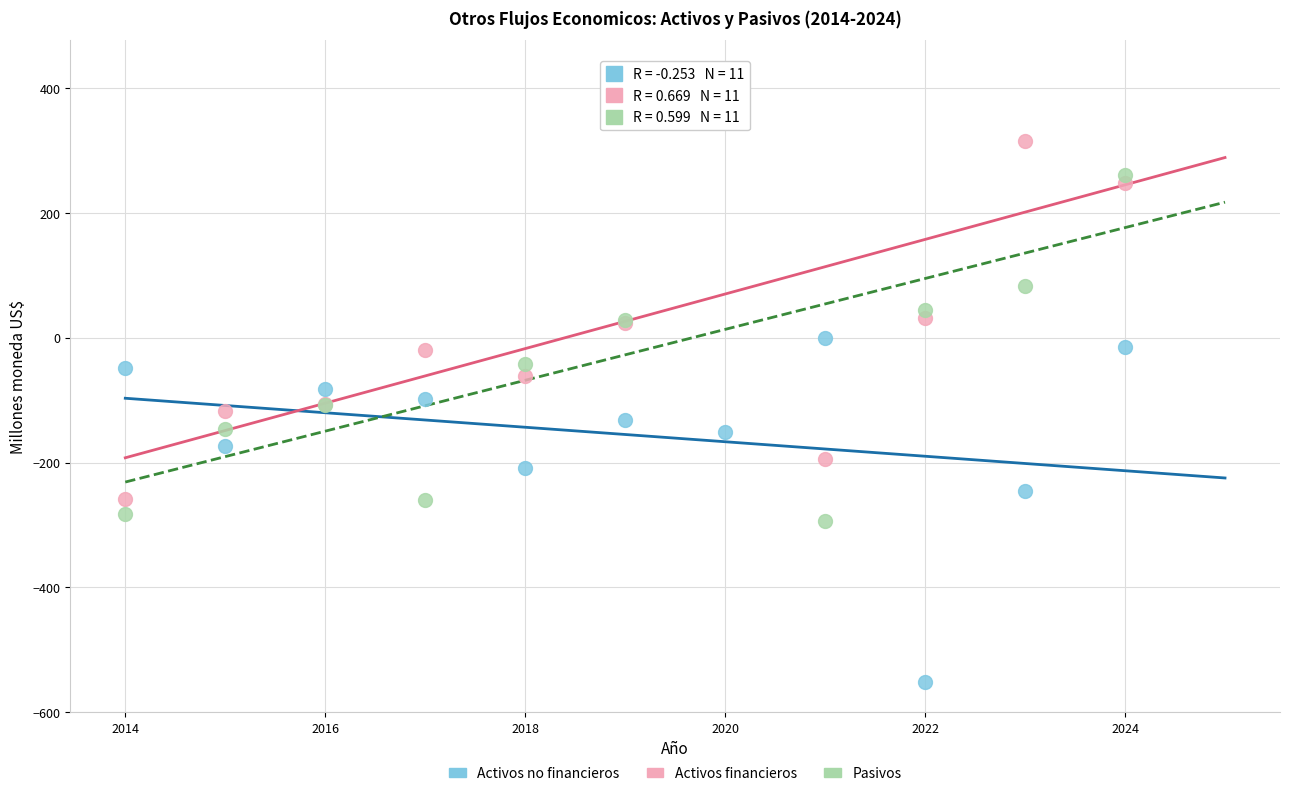

Which series has the largest Y range (max minus min)?

Pasivos